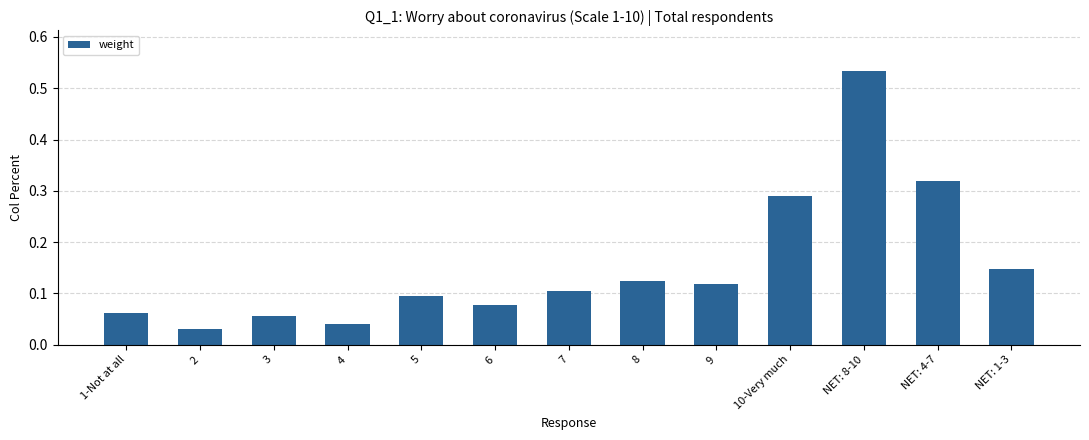

What is the label of the 6th bar from the right?

8